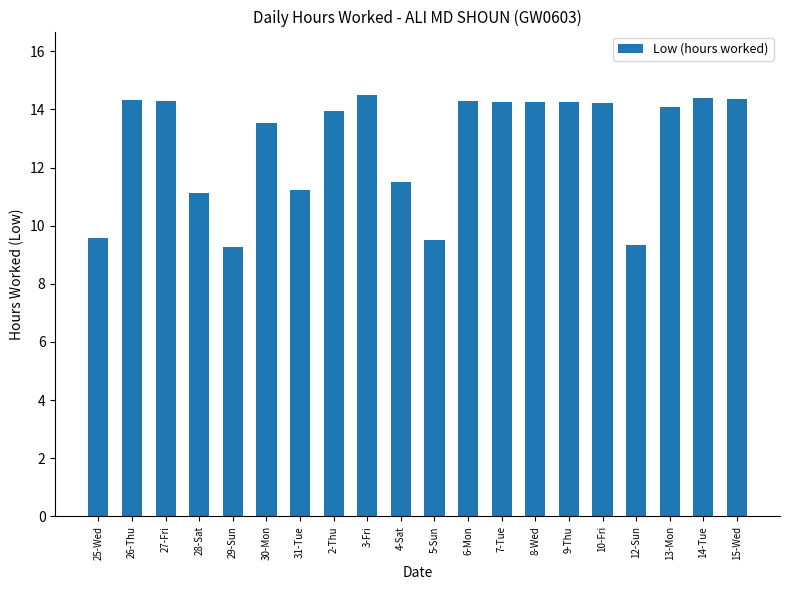

What is the minimum value shown in the chart?

9.3